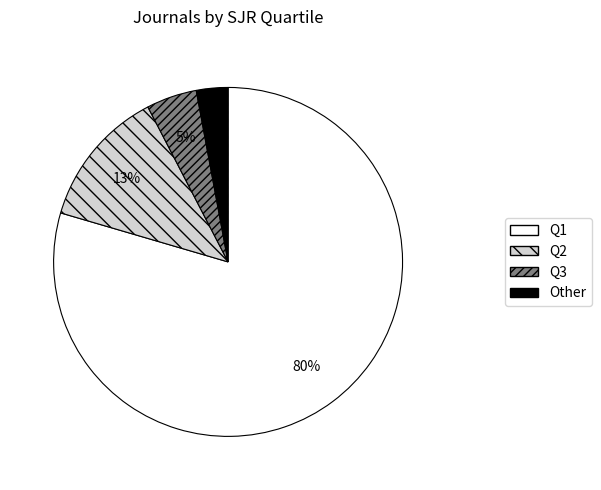

How many segments does this pie chart have?

4